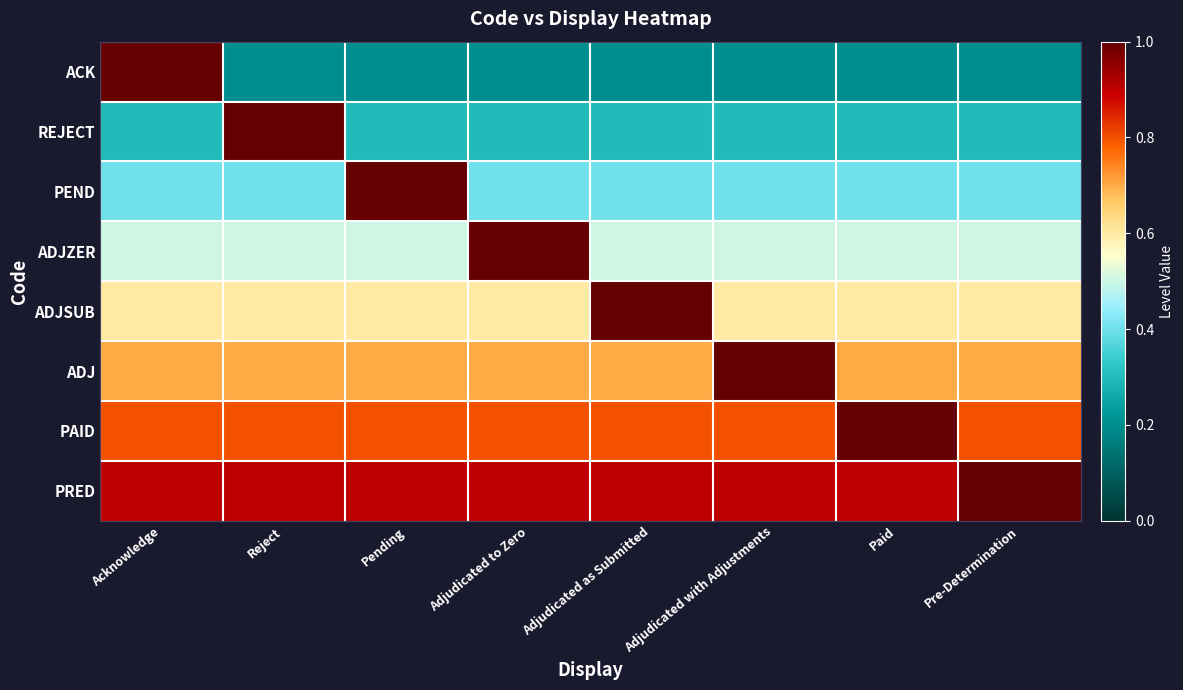

At how many categories does at least one series exceed 0?

8